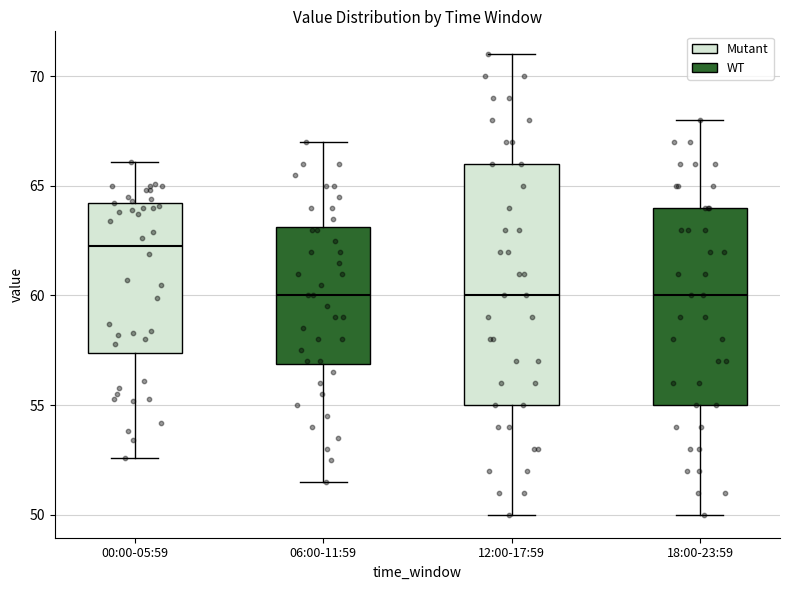

Which box's median line is the highest?

00:00-05:59